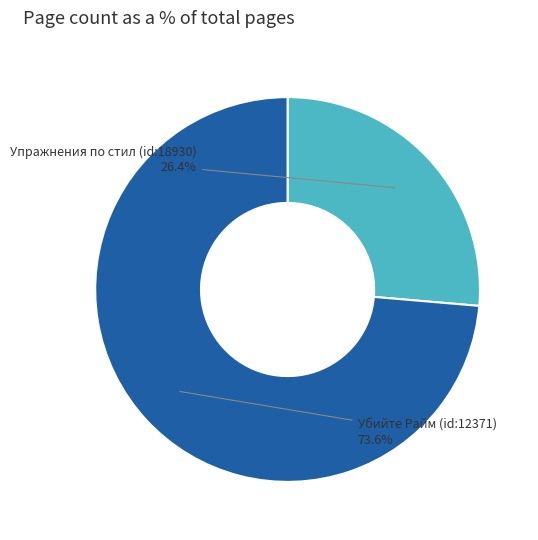

Which slice is the largest?

Убийте Райм (id:12371)